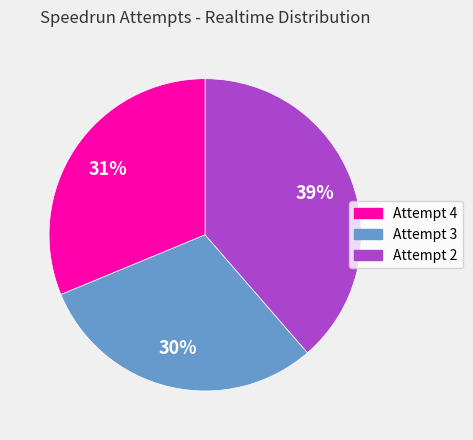

Which slice is the smallest?

Attempt 3